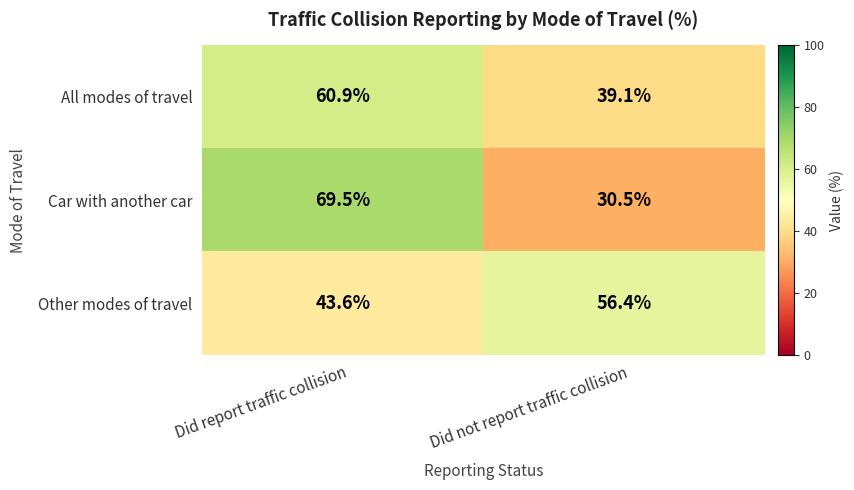

Where is Other modes of travel nearest to the value 50?

Did report traffic collision